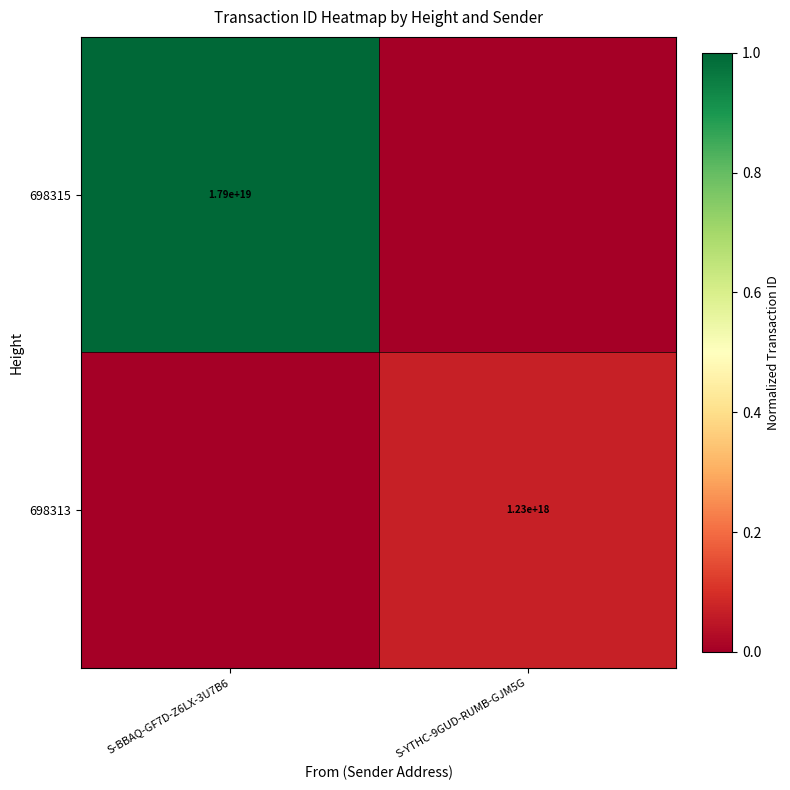

Is it true that 698313 equals 1230000000000000000 at S-YTHC-9GUD-RUMB-GJM5G?

True